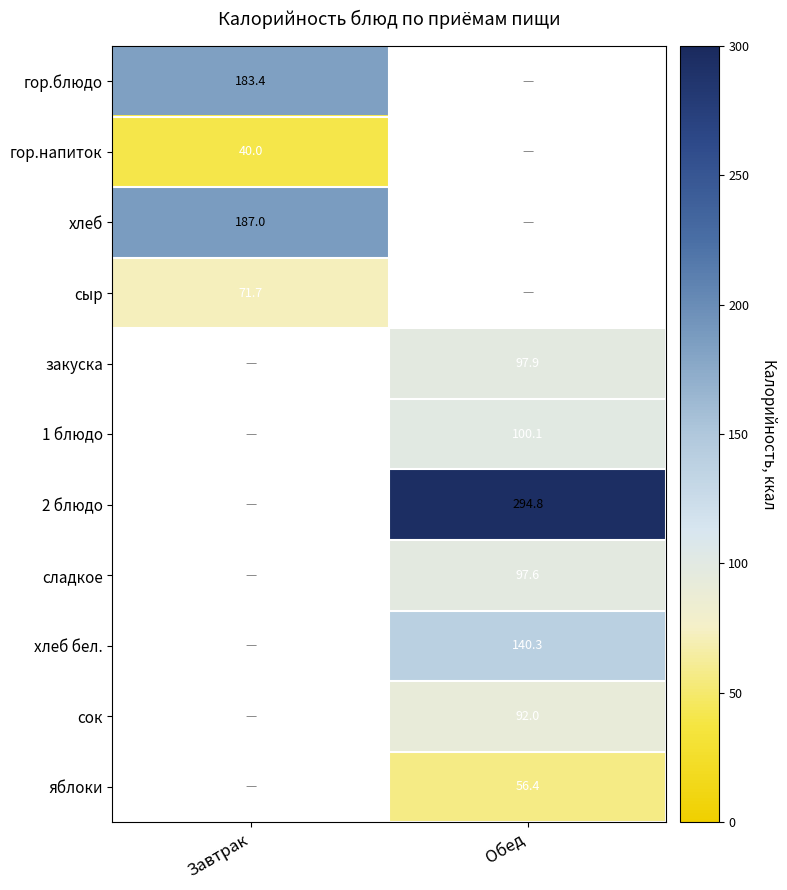

True or false: 2 блюдо has a value of 294.8 at Обед.

True